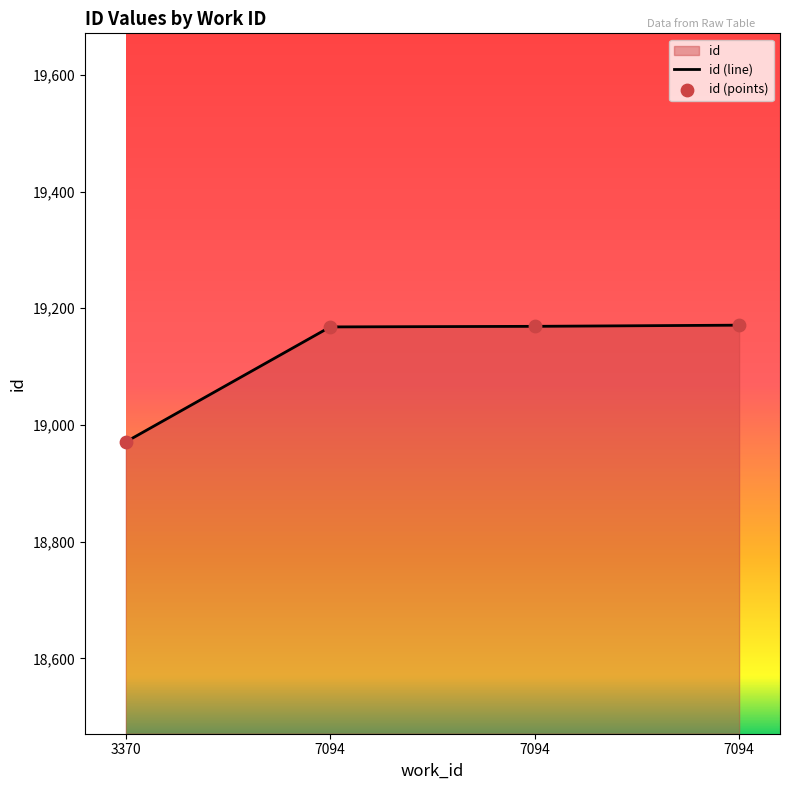

What is the change in value from 7094 to 7094?

+3